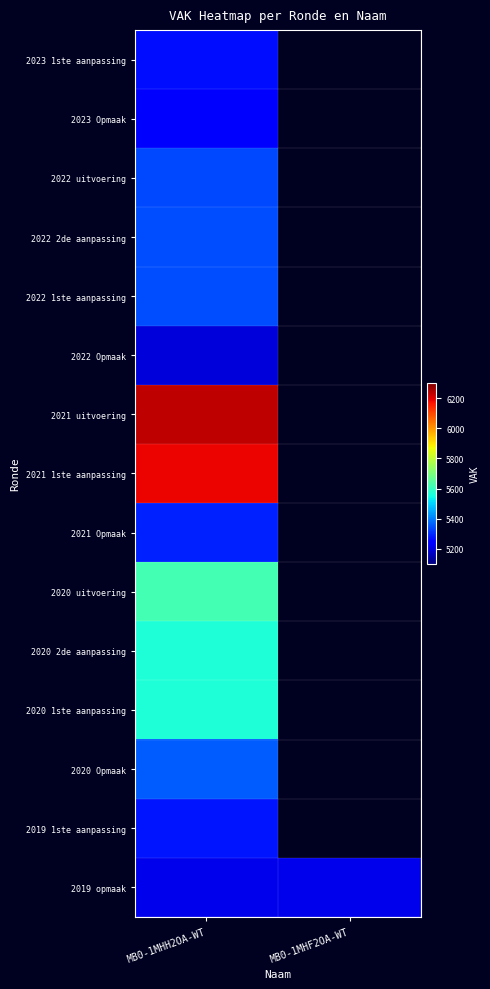

At which category is the sum across all series the highest?

MB0-1MHH2OA-WT